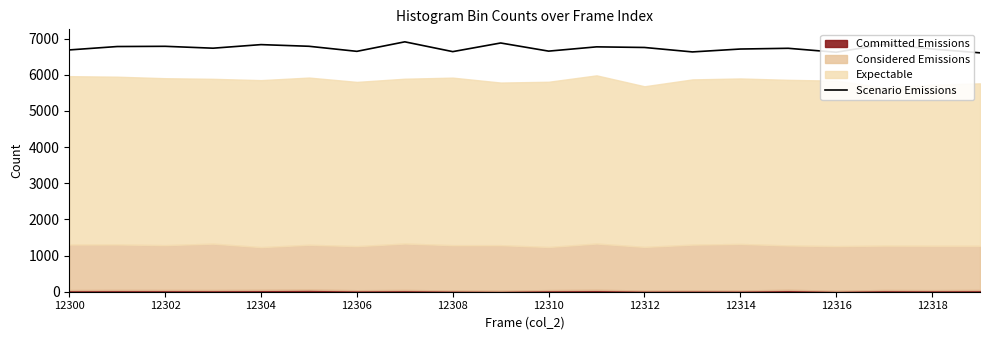

The Scenario Emissions series shows 6621 at 12316. True or false?

True